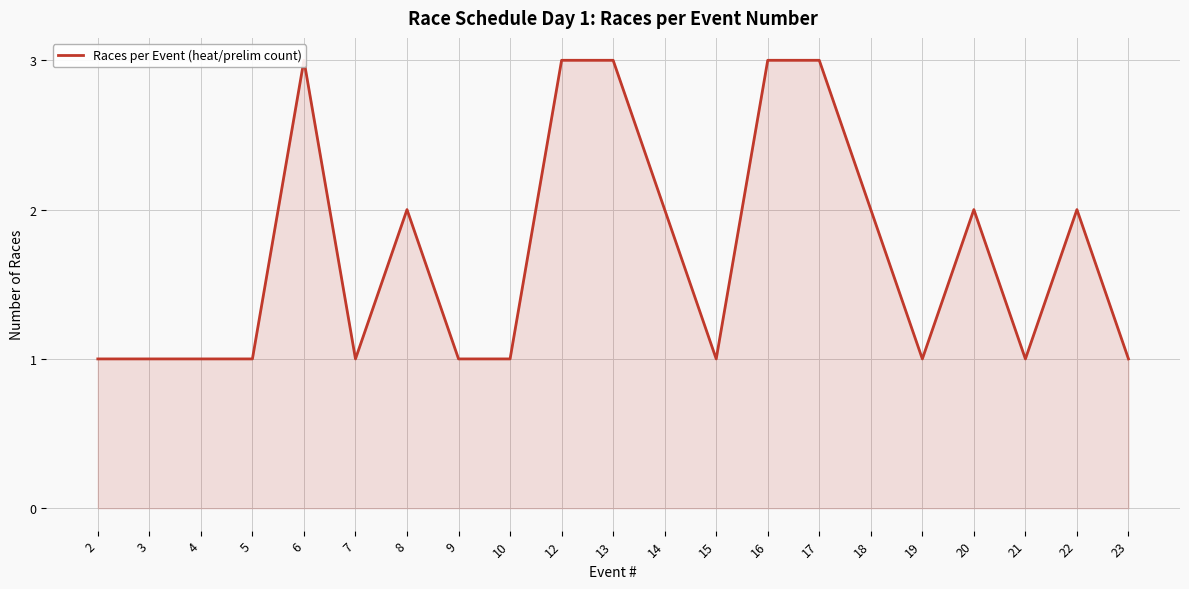

Where is the first local maximum?

6